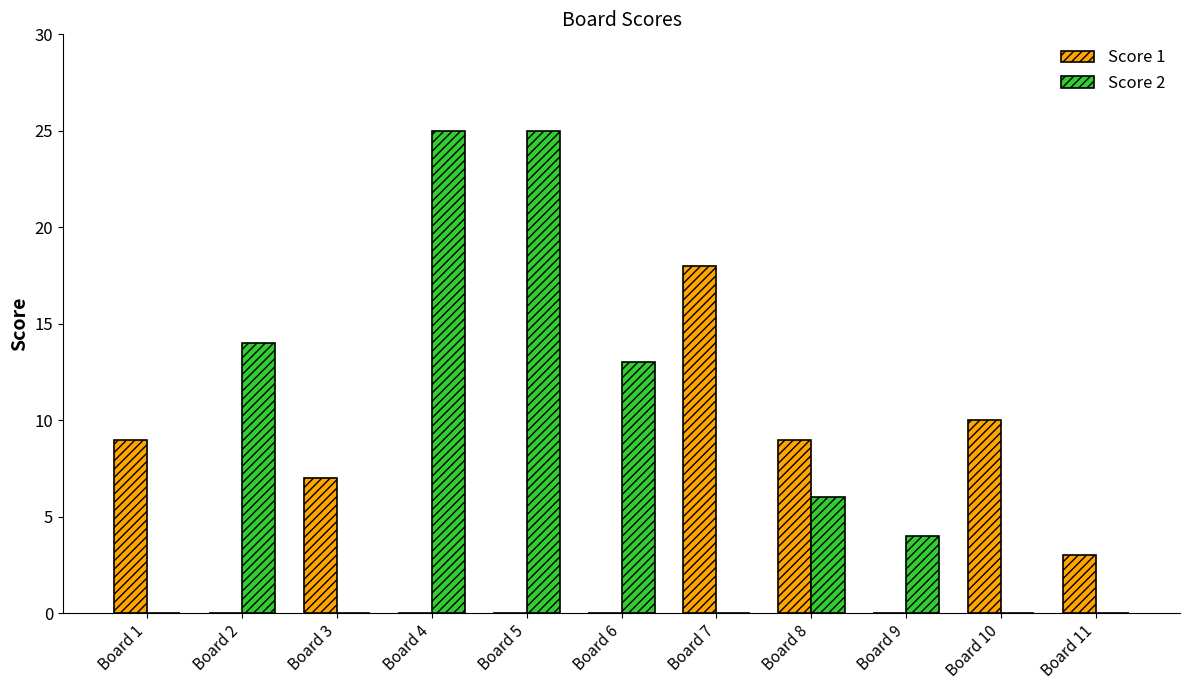

What is the maximum value shown in the chart?

25